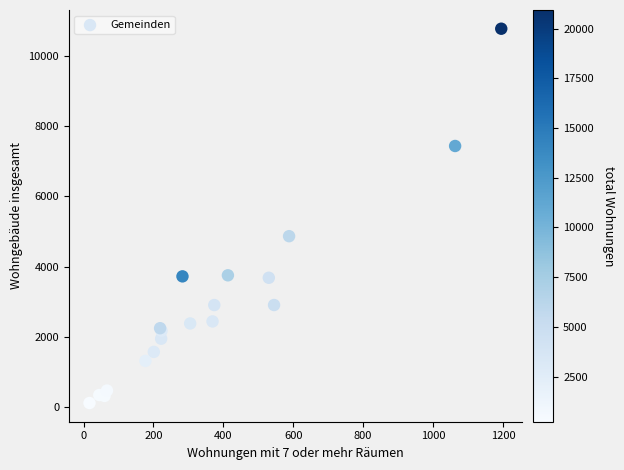

What Y value in the scatter plot is closest to 5446?

4868